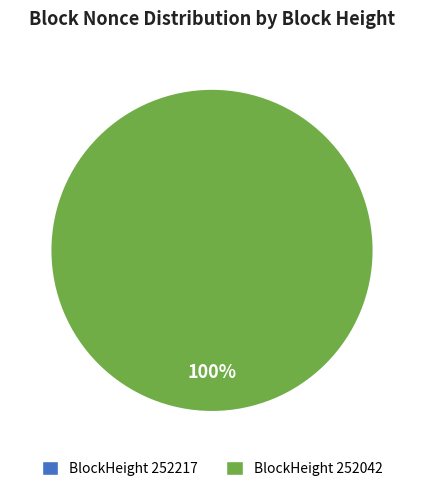

Rank the categories by value from highest to lowest.

252042, 252217